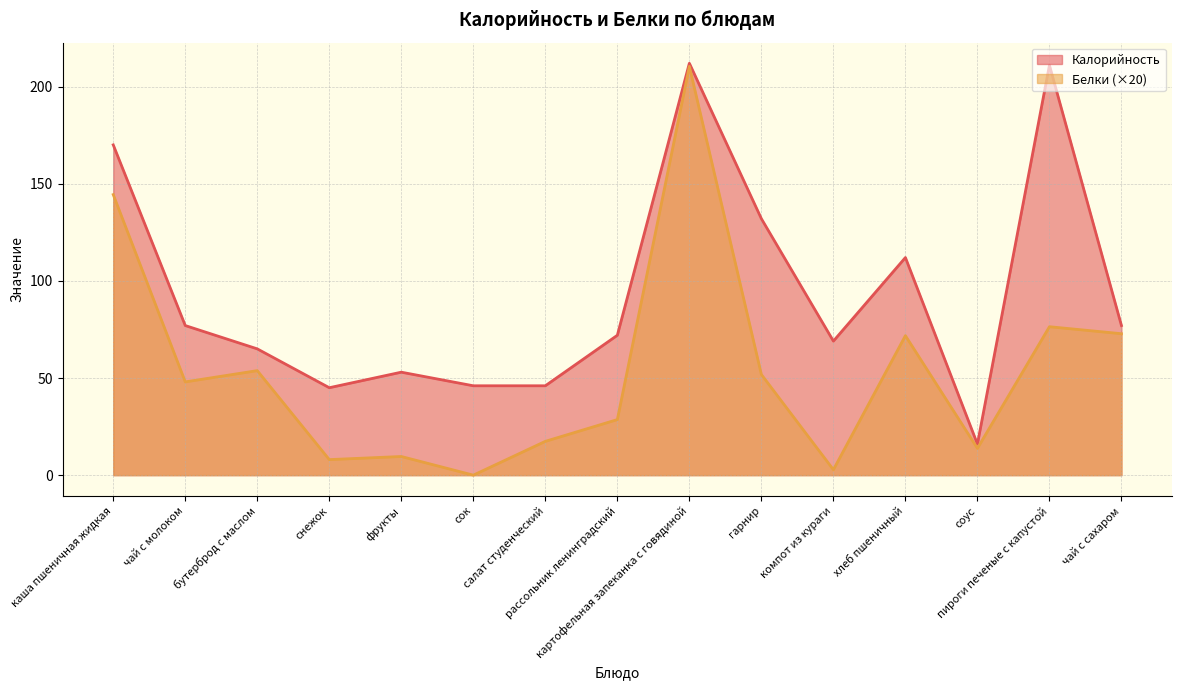

True or false: Белки and Калорийность cross at least once.

False